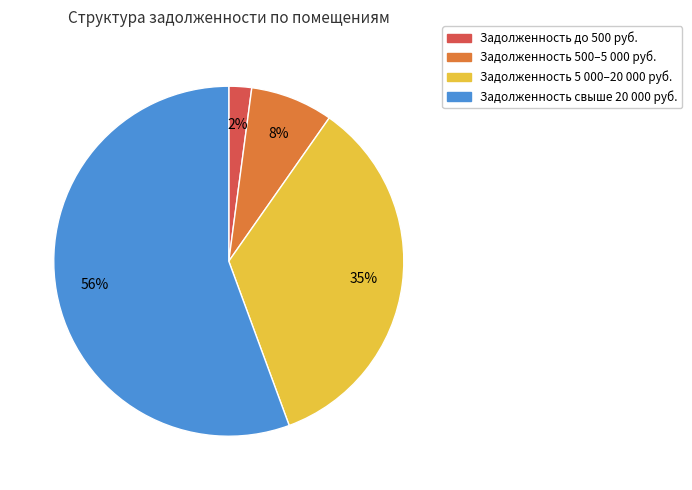

Is there a majority slice in this chart?

Yes